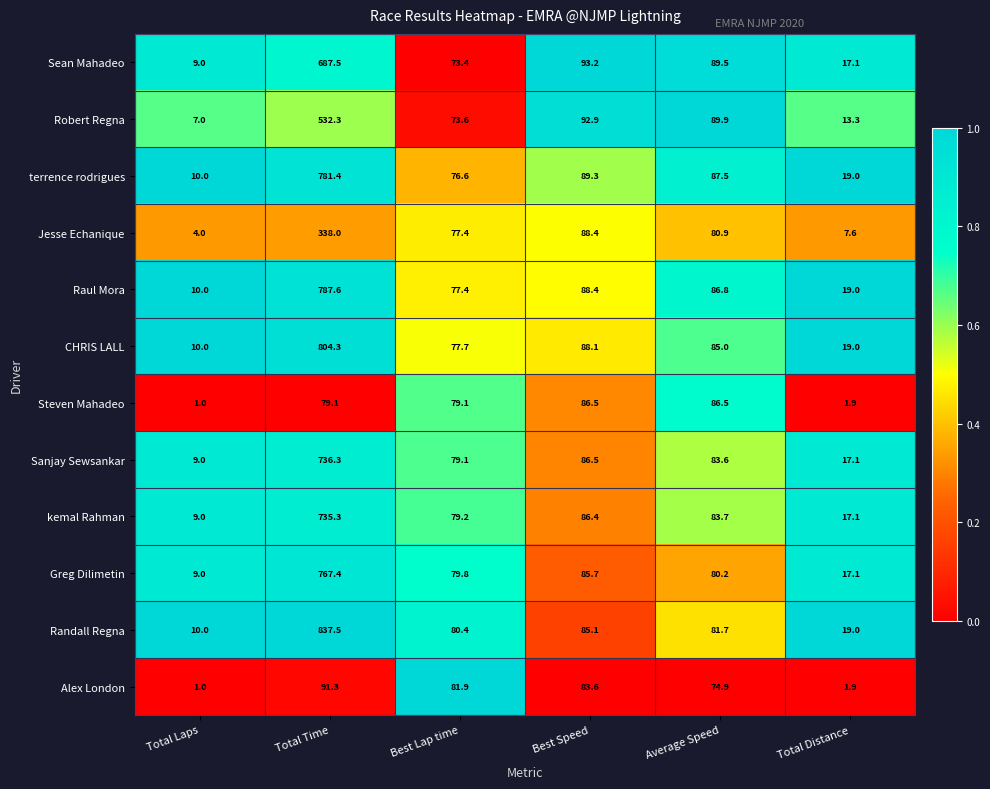

Is the value of Robert Regna at Total Time greater than the value of Sanjay Sewsankar at Best Lap time?

Yes